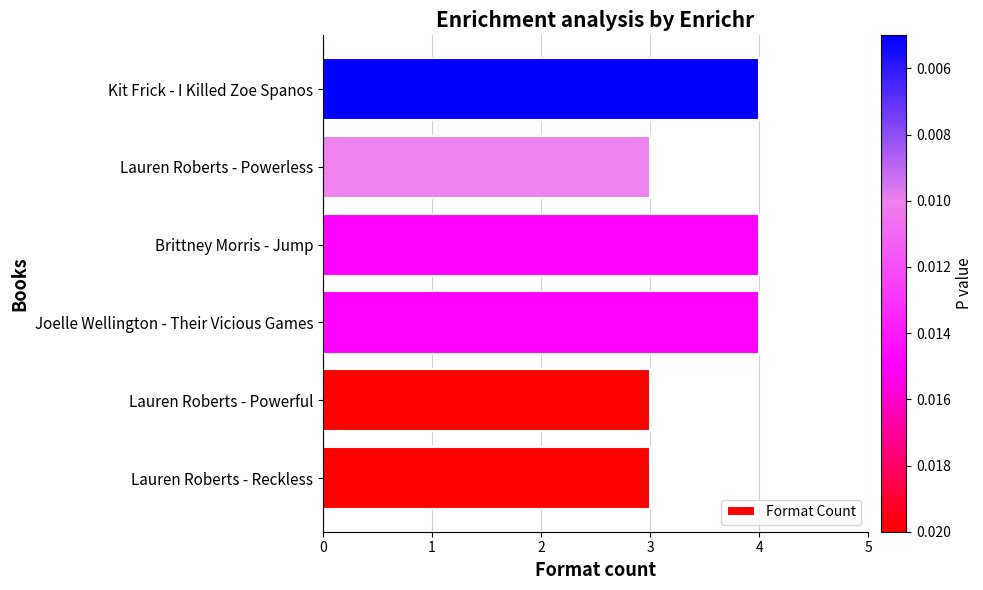

What is the change in value from Lauren Roberts - Reckless to Joelle Wellington - Their Vicious Games?

+1